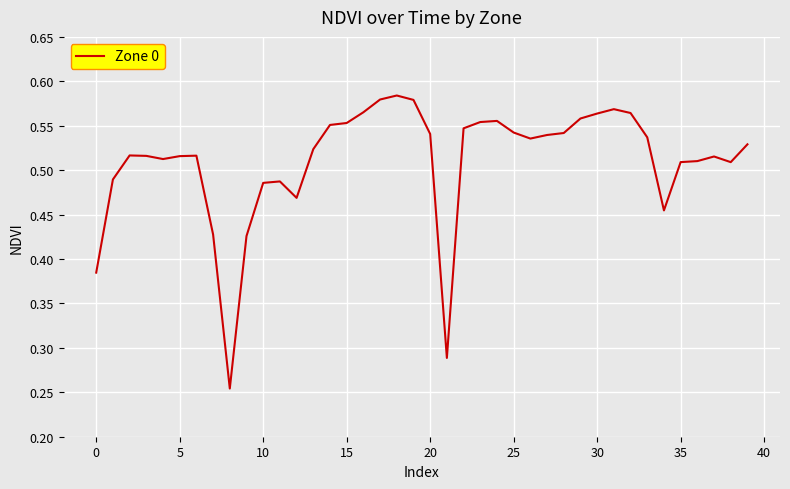

How many distinct data groups are displayed?

1